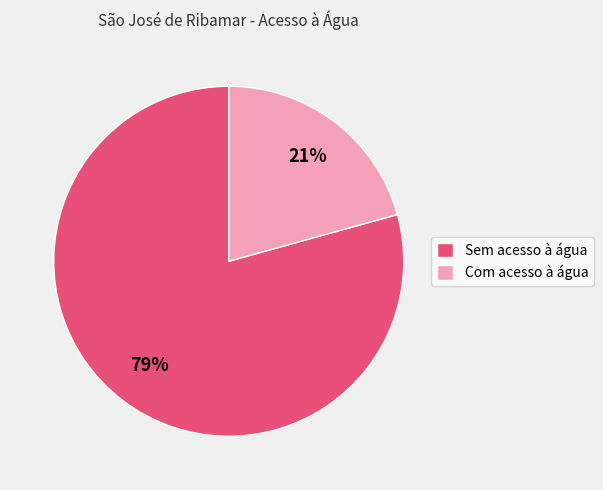

Do Sem acesso à água and Com acesso à água together represent more than half of the pie?

Yes